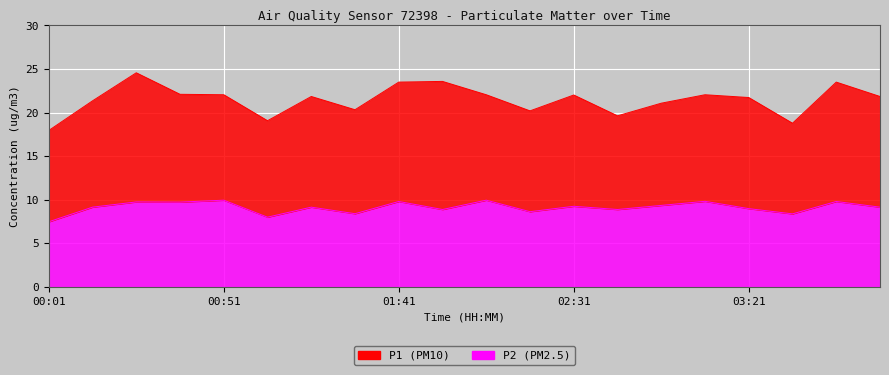

At how many categories does at least one series exceed 12?

20